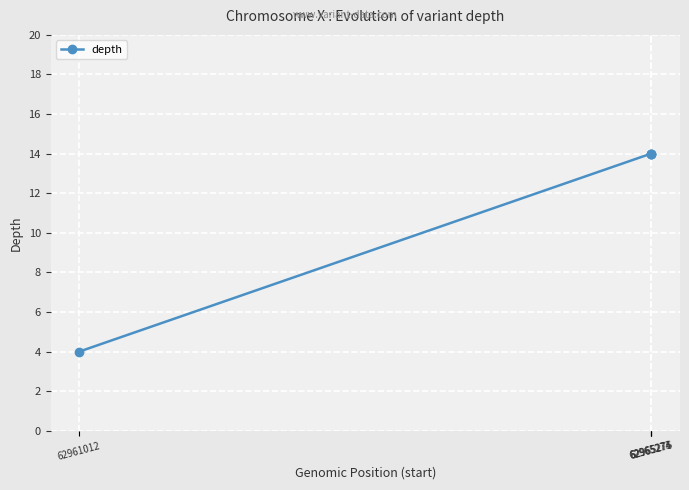

The value at 62961012 is 2. True or false?

False